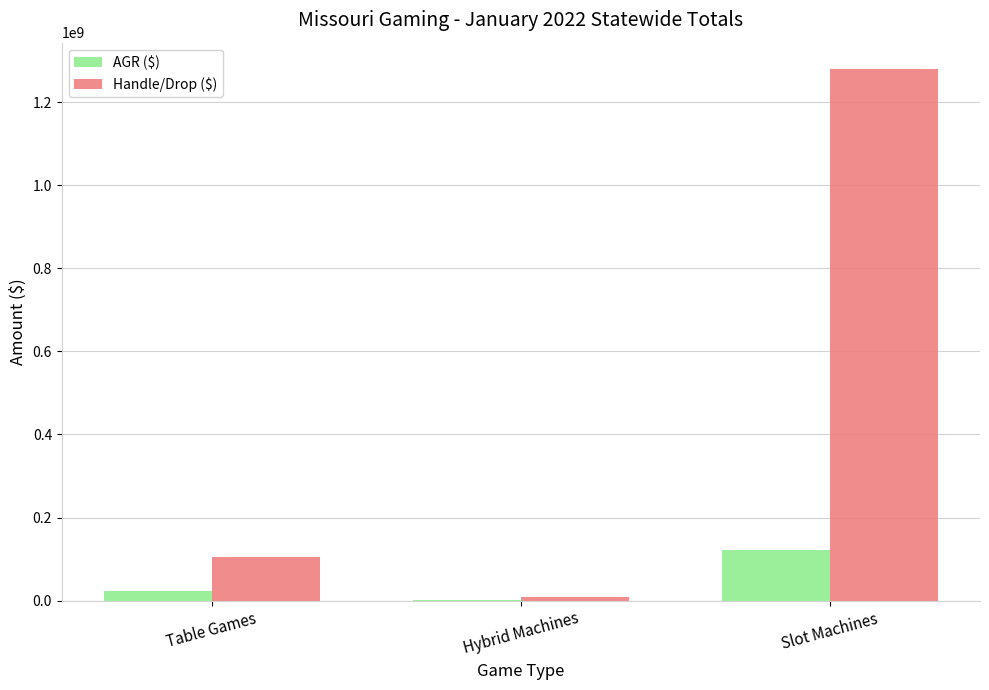

What is the maximum value shown in the chart?

1279211784.7